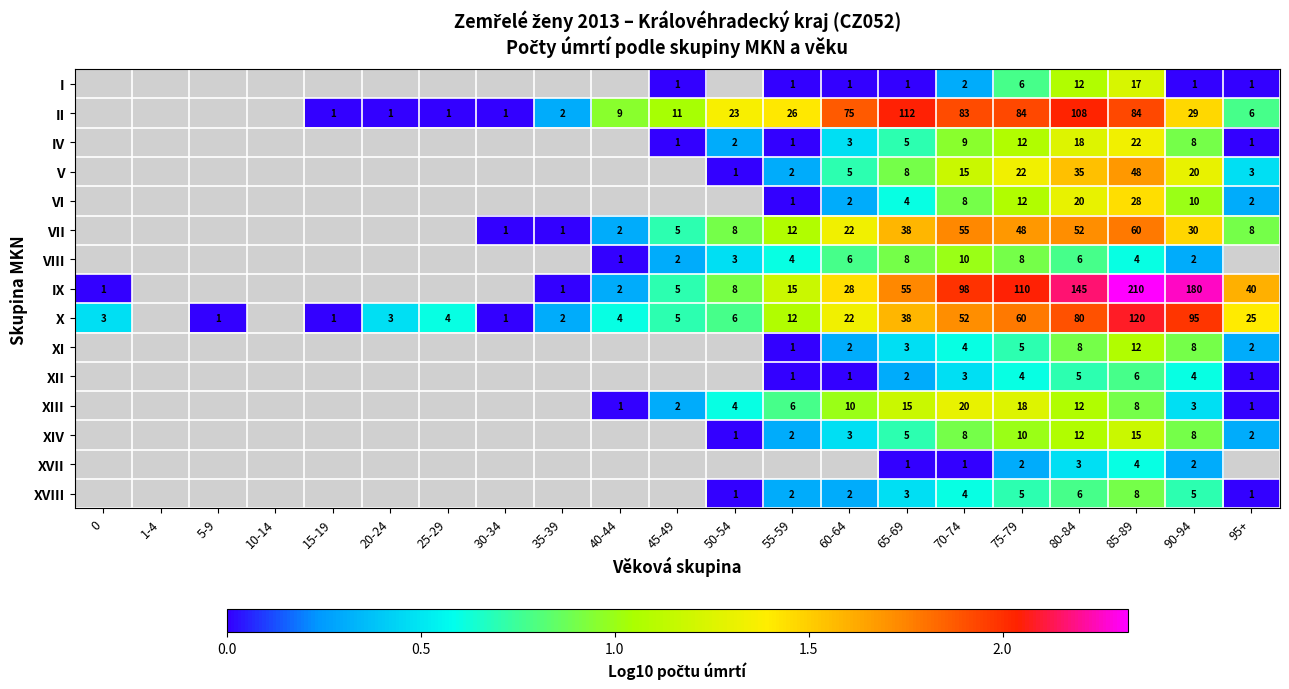

What is the spread (max minus min) of values at 80-84?

142